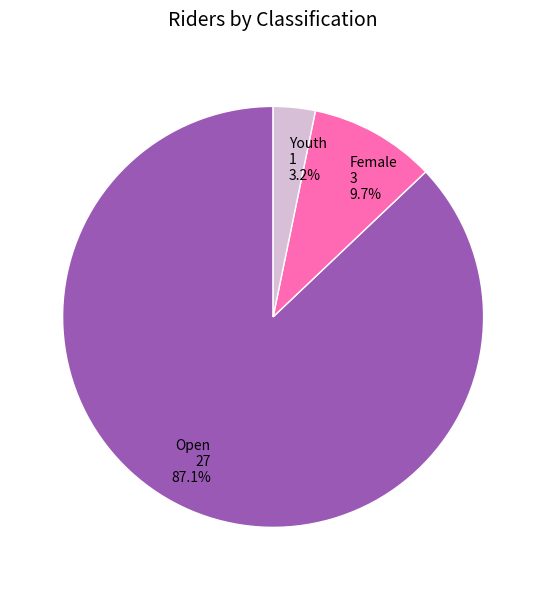

To the nearest percent, what is the combined percentage of Youth and Female?

13%